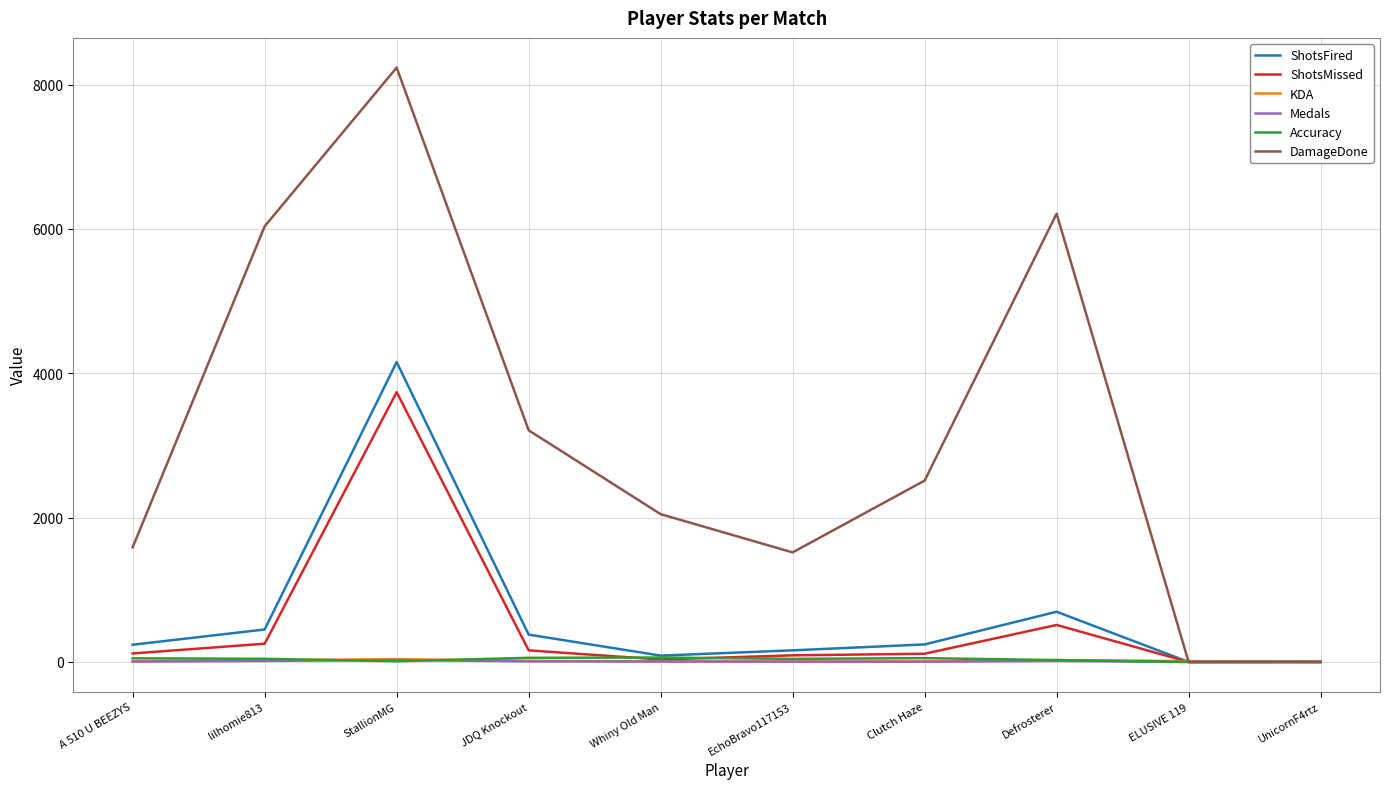

The ShotsMissed series shows 118.0 at A 510 U BEEZYS. True or false?

True